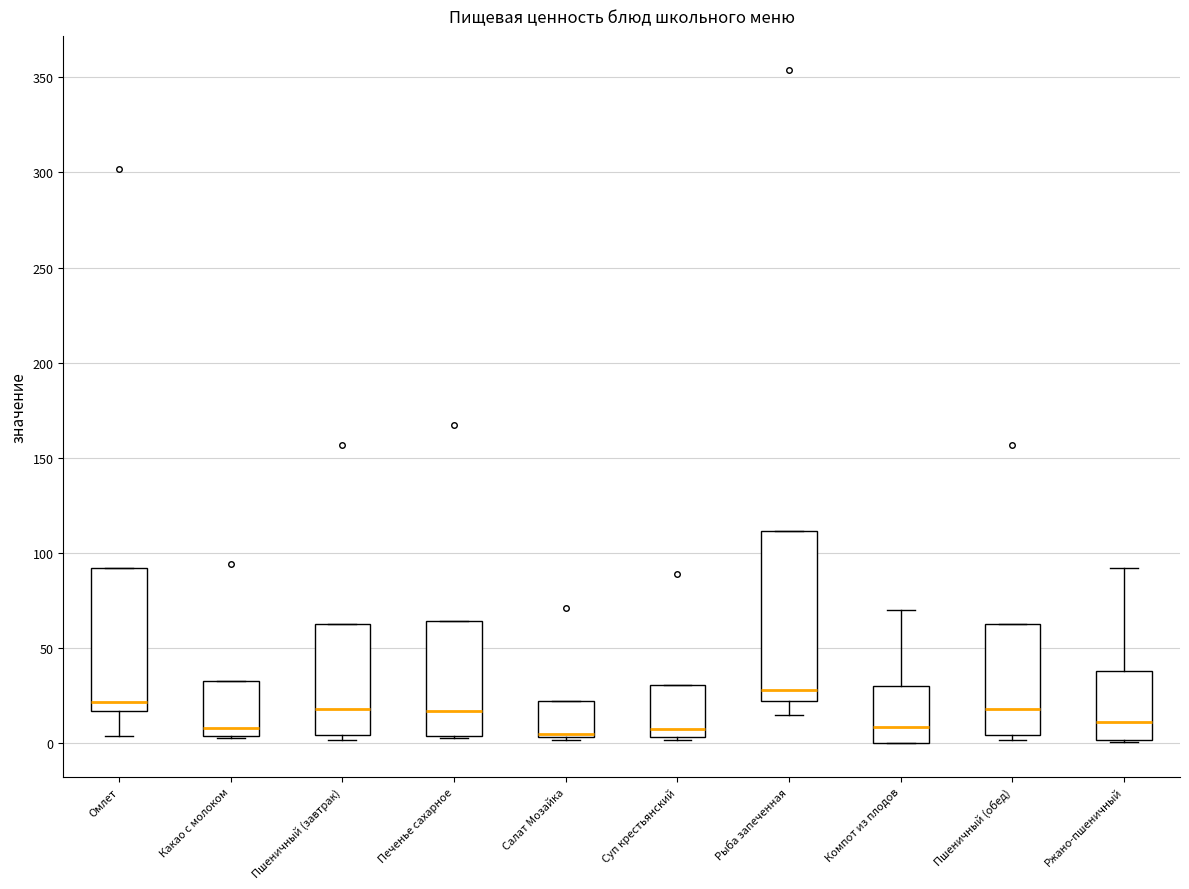

Comparing the boxes themselves (not the whiskers), which one is the tallest?

Рыба запеченная